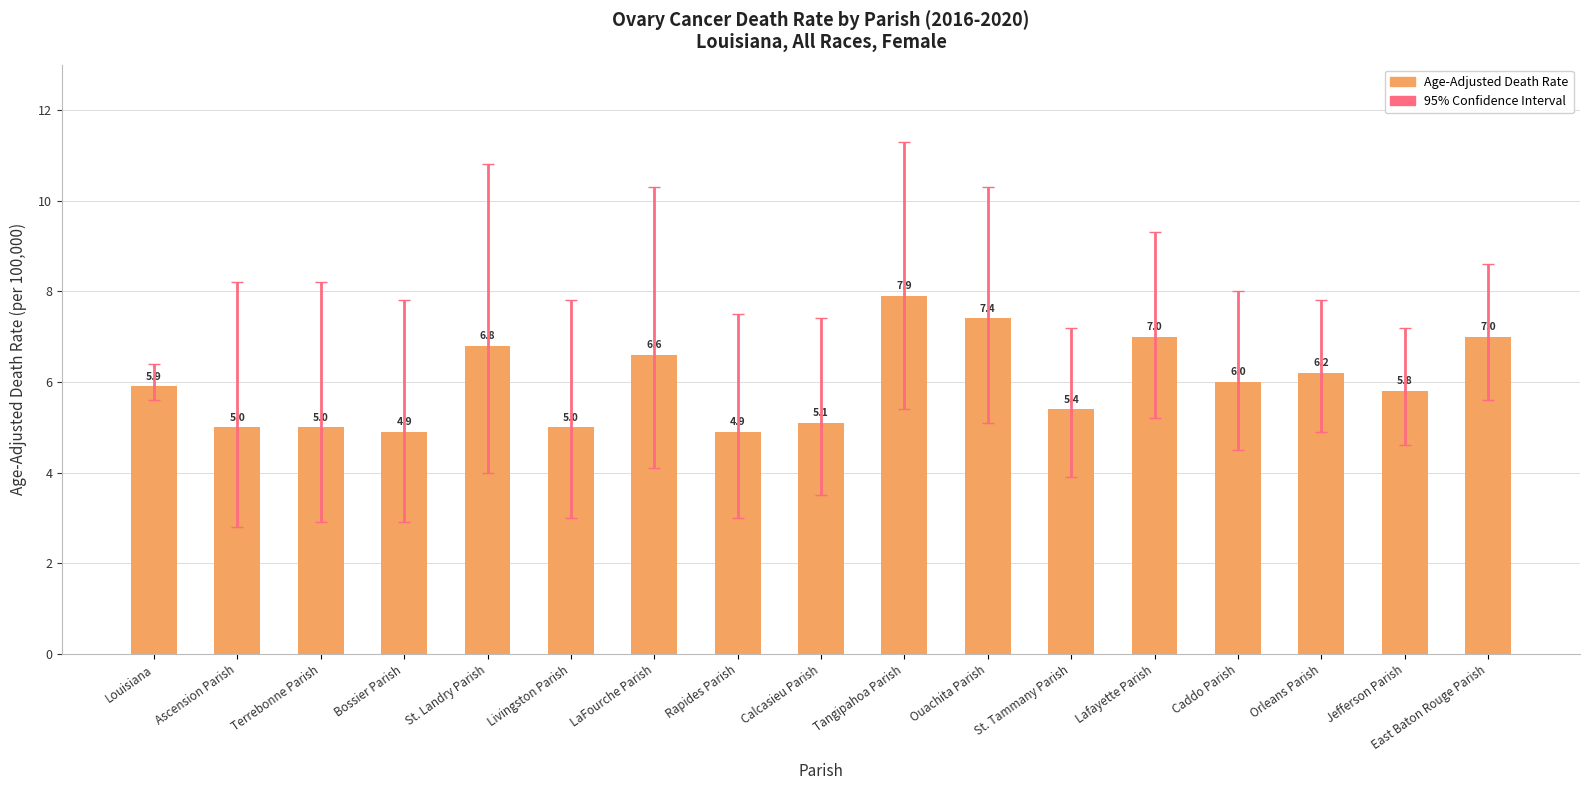

What is the approximate value at LaFourche Parish?

6.6